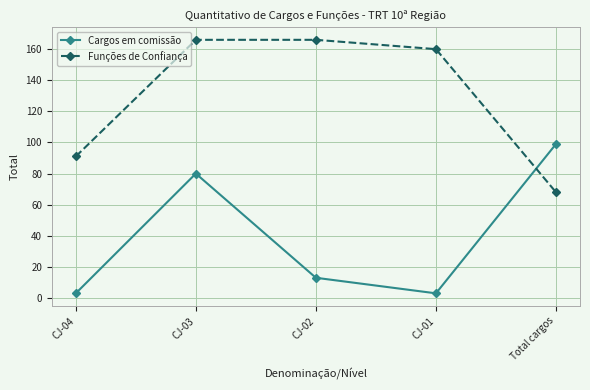

At which category does Cargos em comissão reach its first local valley?

CJ-01